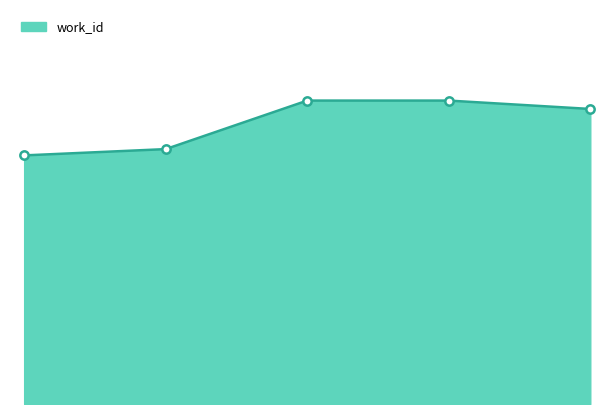

How many lines are shown in the chart?

1